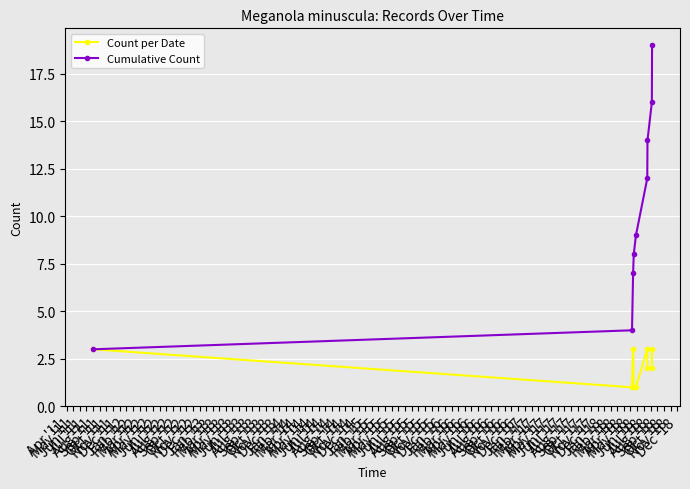

Does the chart have visible grid lines?

Yes